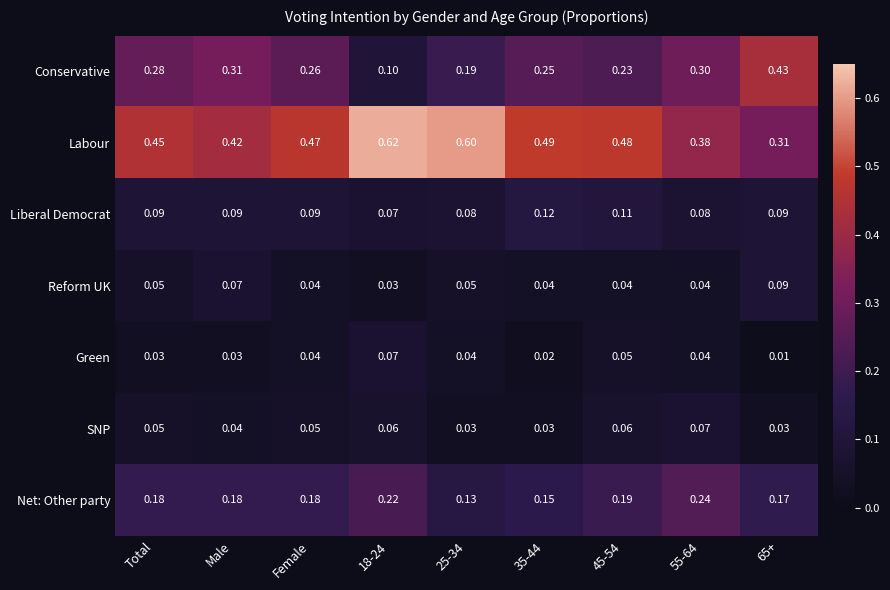

Between 55-64 and 65+, which series saw the biggest shift?

Conservative